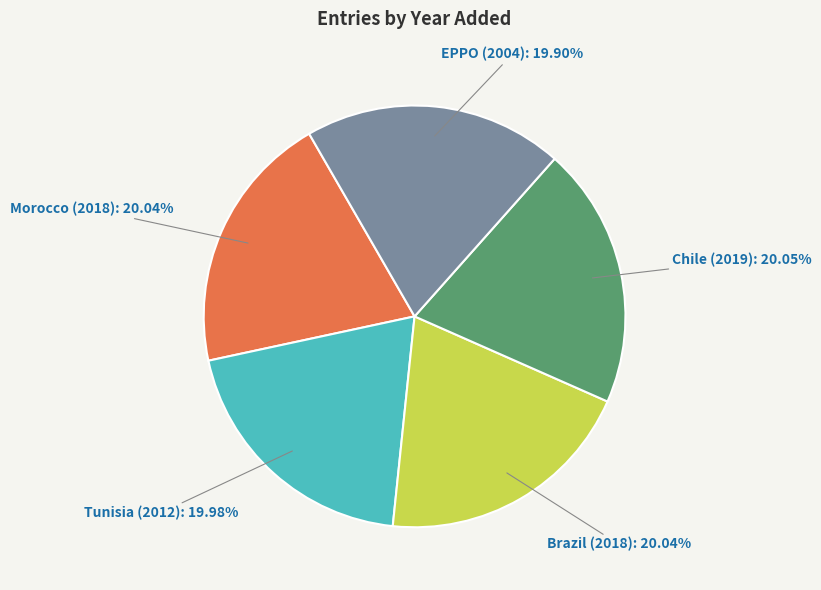

Does any single category account for the majority?

No